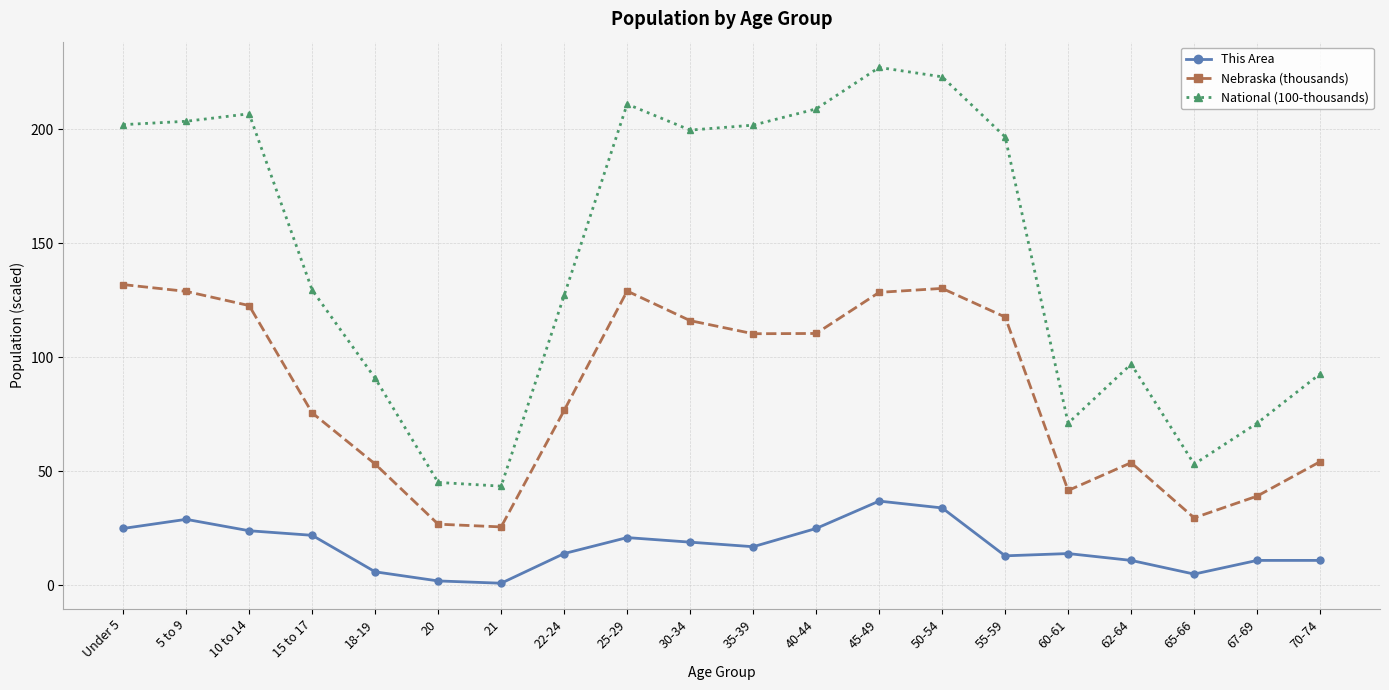

At which label does National (100-thousands) first exceed 196?

Under 5